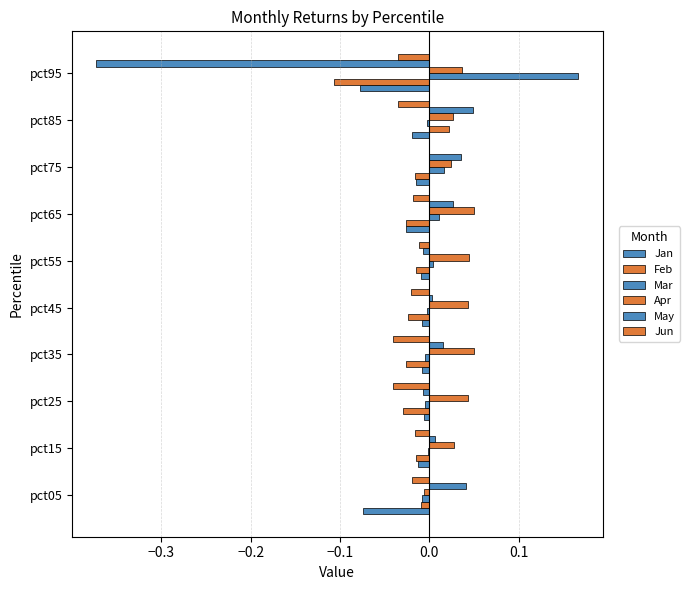

How many data points does each series have?

10